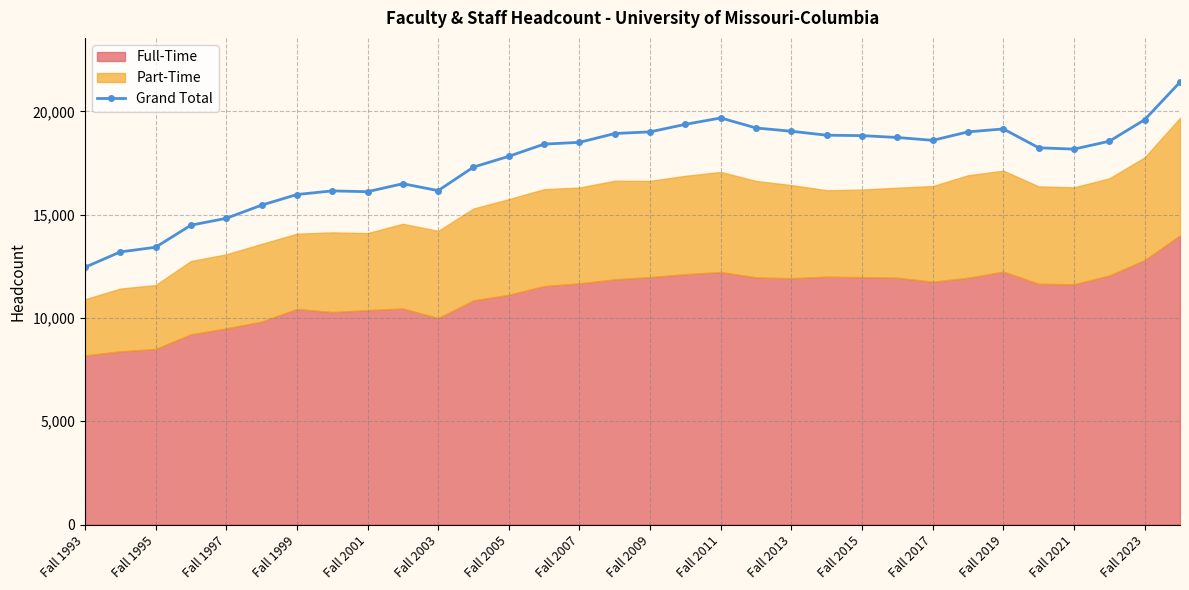

True or false: there are more than 0 points higher than both neighbors.

True